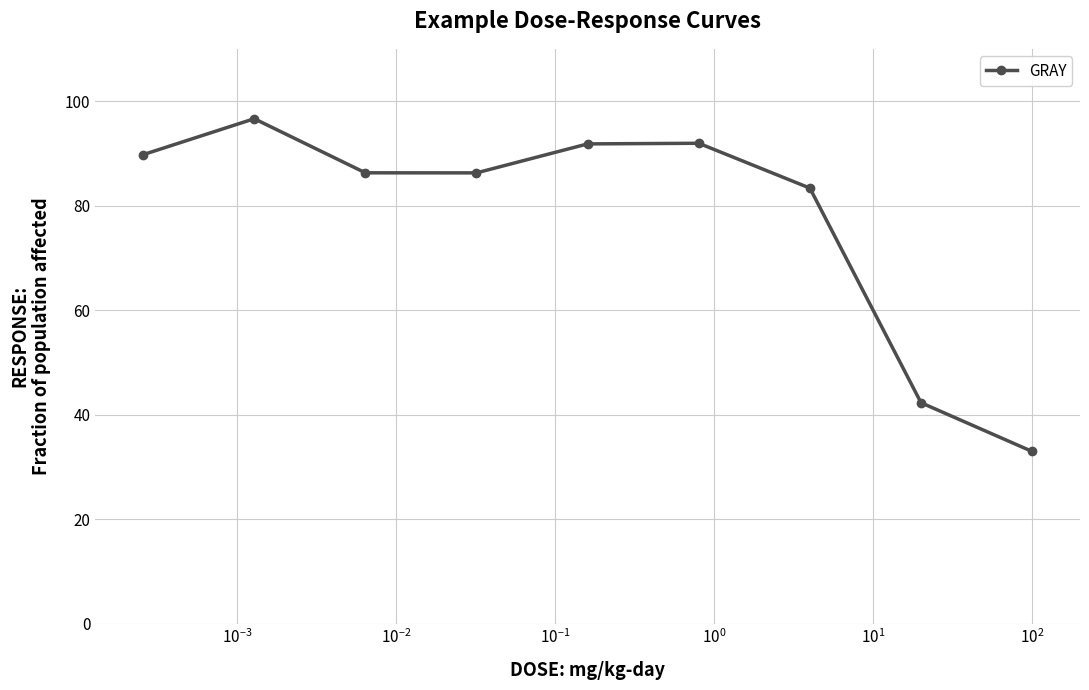

How many series are shown in this chart?

1